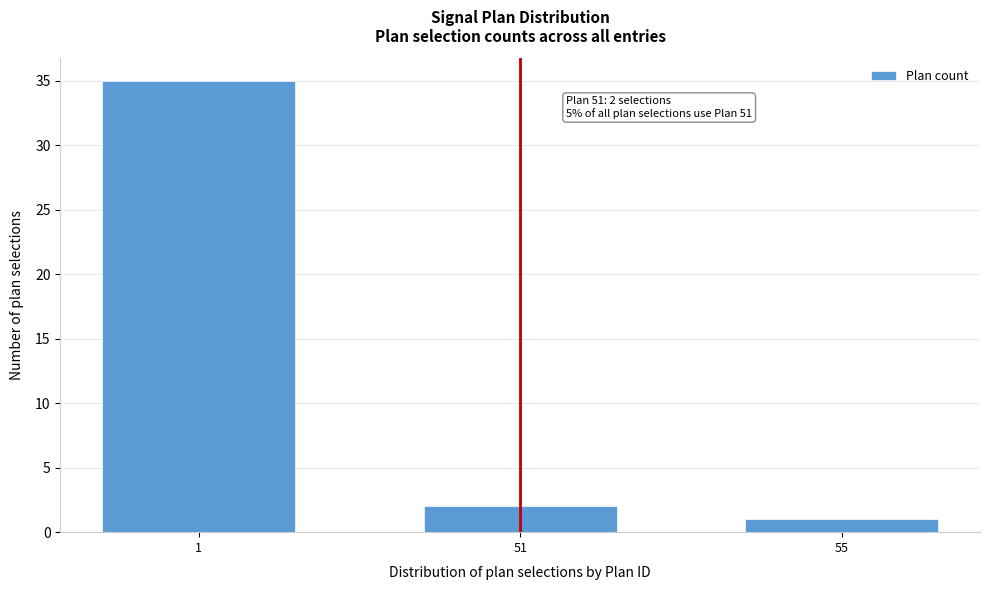

Reading right to left, extract all data points from this chart.

55=1	51=2	1=35